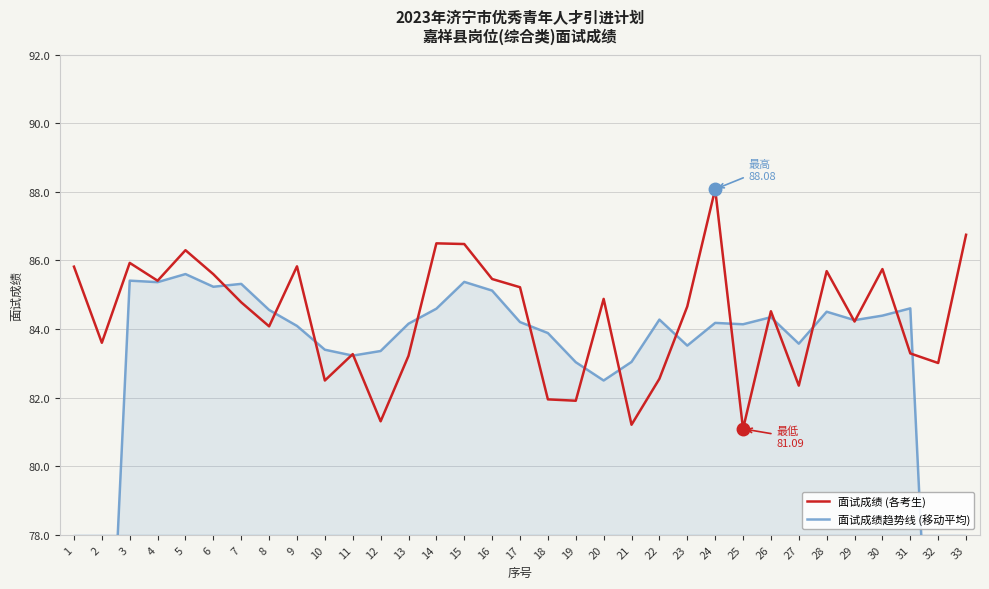

What is the lowest value of the 面试成绩 (各考生) series?

81.1